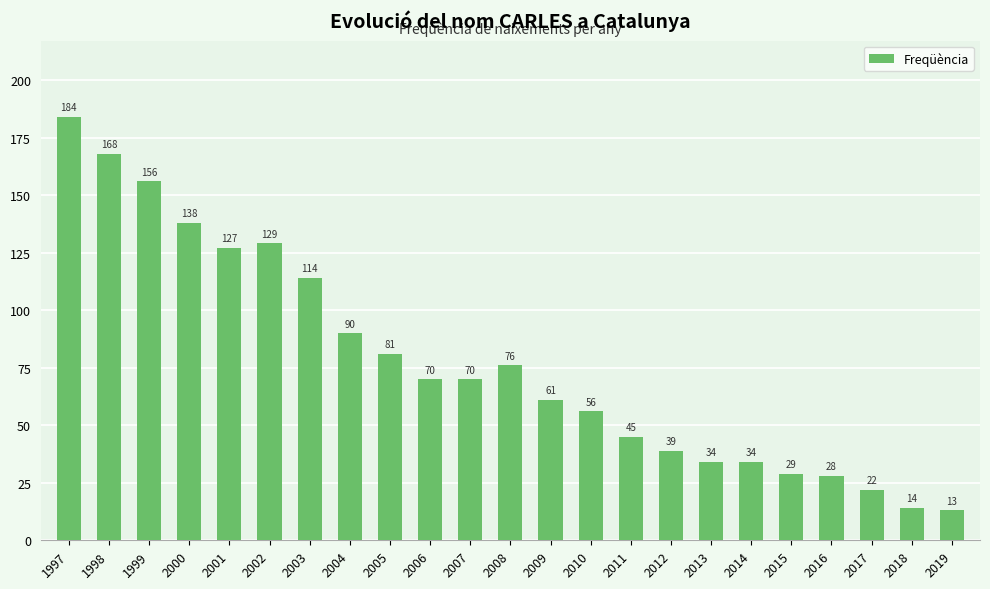

Reading right to left, what are all the values shown in this chart?

13	14	22	28	29	34	34	39	45	56	61	76	70	70	81	90	114	129	127	138	156	168	184